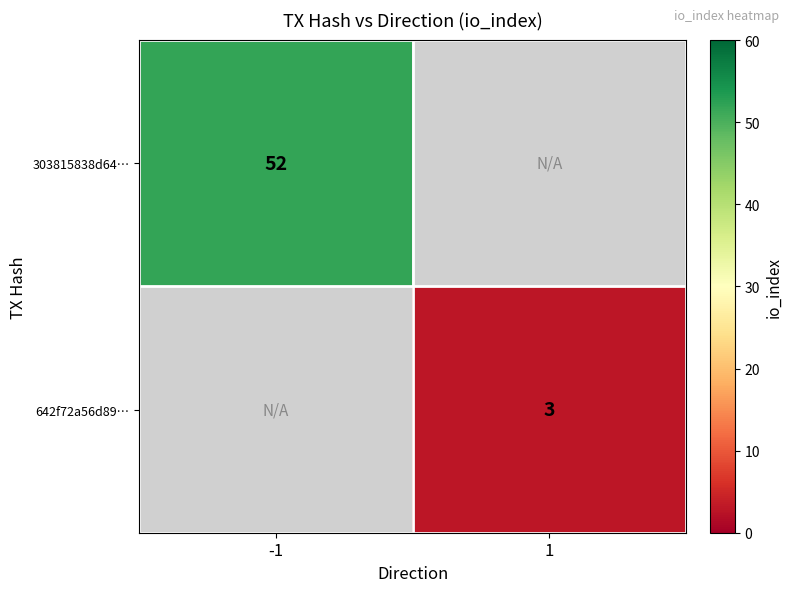

True or false: 642f72a56d89… has a value of 1 at 1.

False